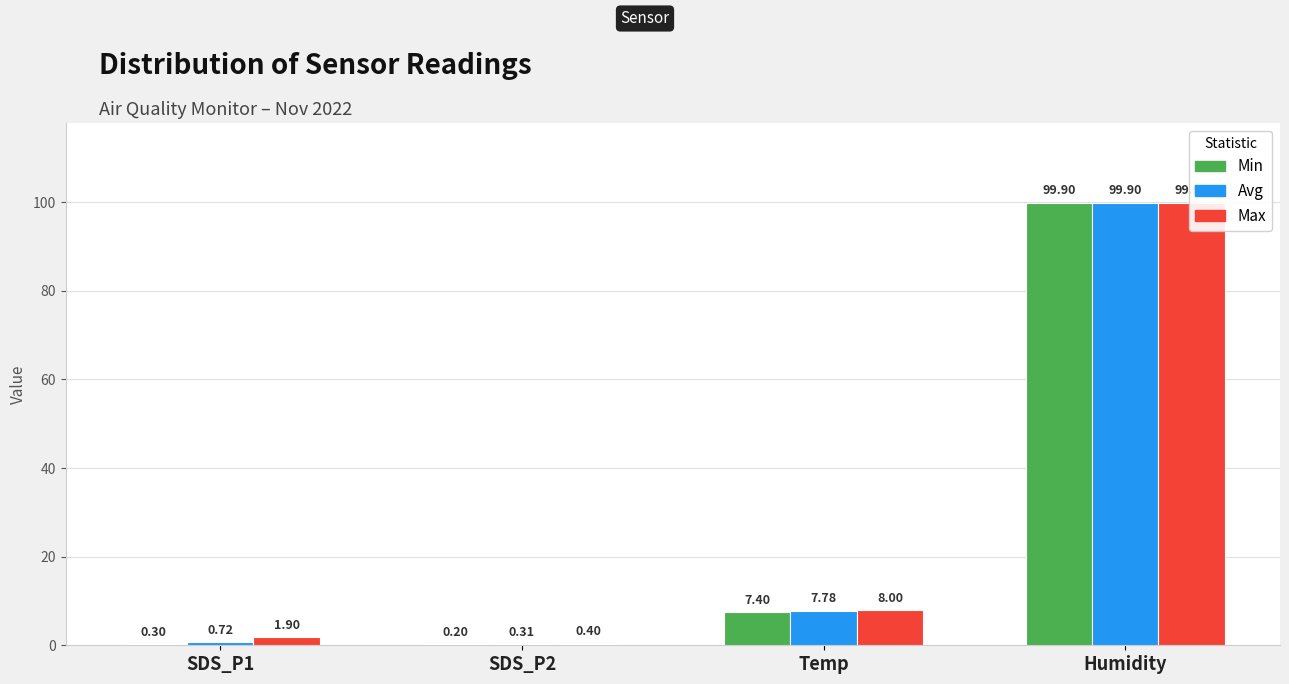

Reading left to right, transcribe all the data shown in this chart.

Min: 0.3	0.2	7.4	99.9
Avg: 0.7	0.3	7.8	99.9
Max: 1.9	0.4	8.0	99.9